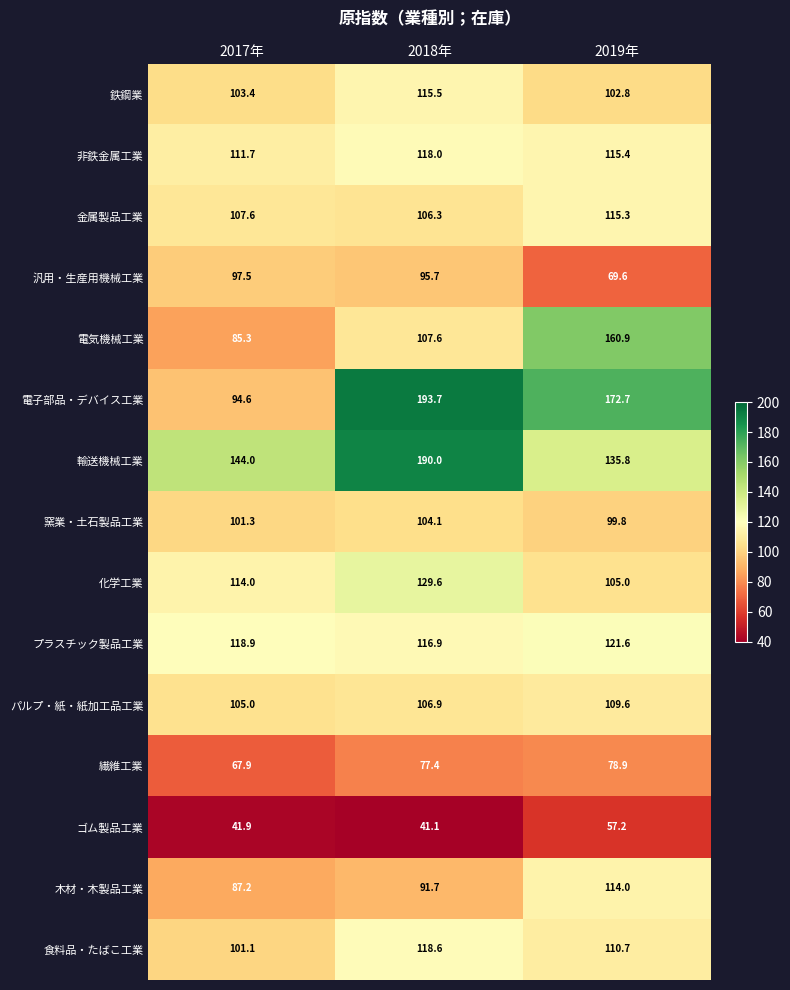

What is the smallest value displayed?

41.1